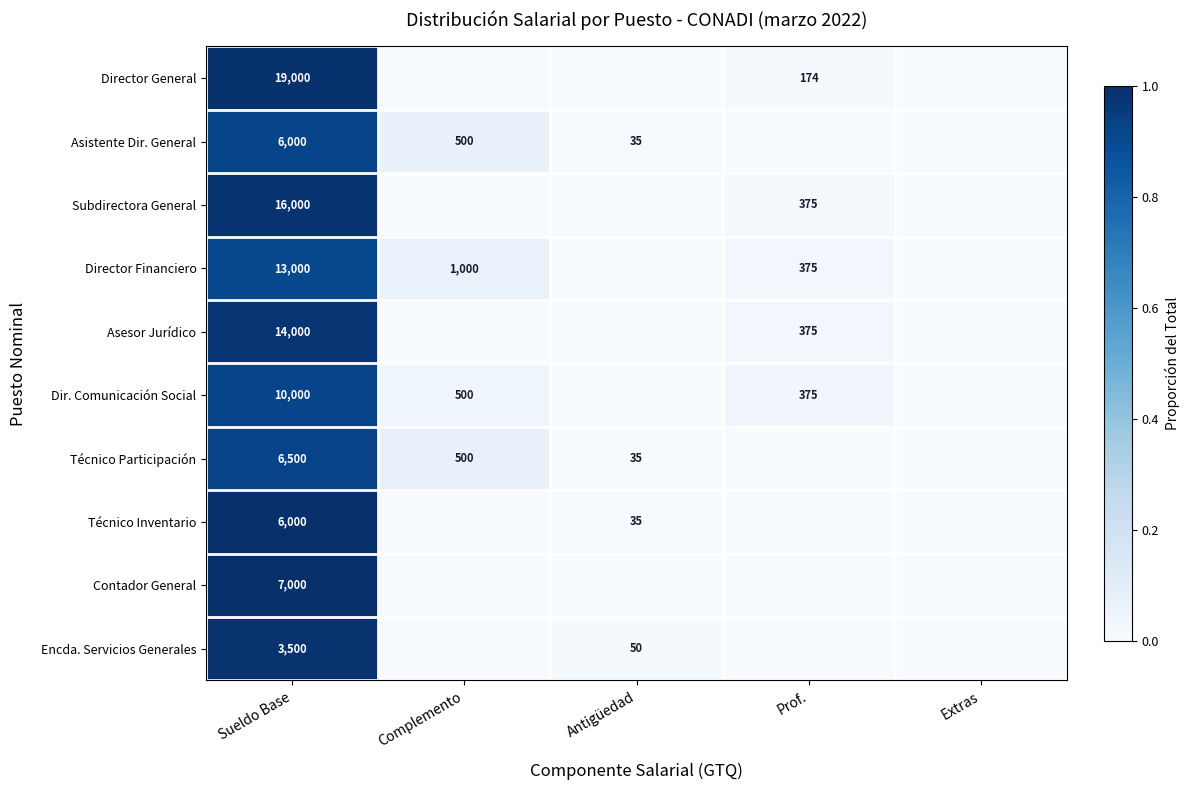

The value of Dir. Comunicación Social at Prof. is 255. True or false?

False